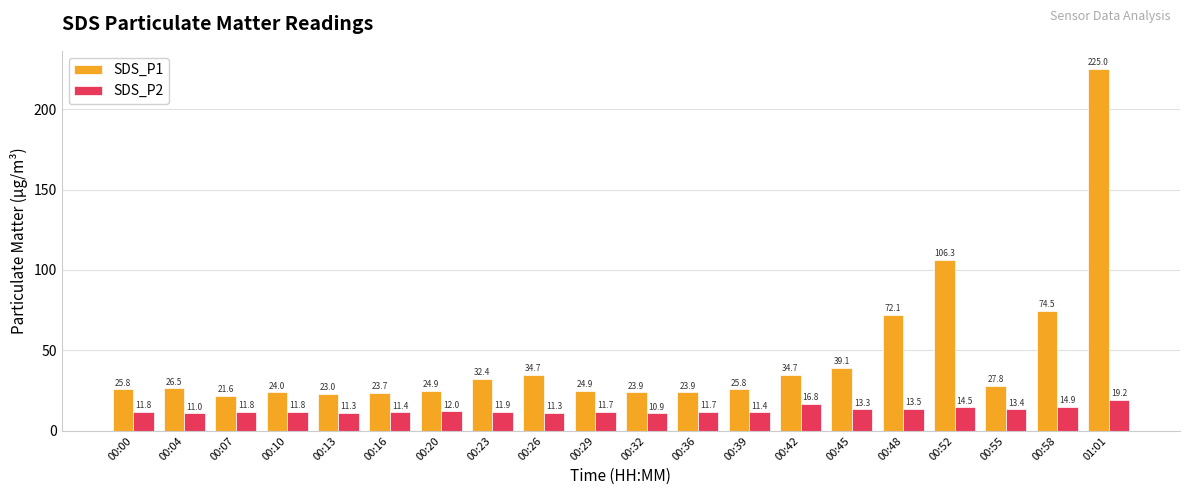

What is the sum of the SDS_P2 values at 00:36 and 00:58?

26.6